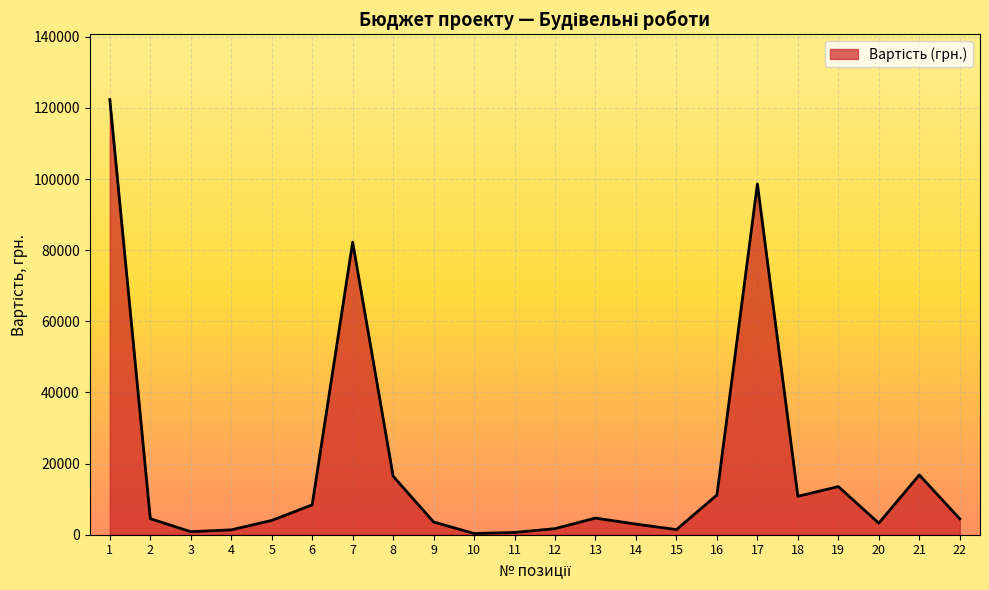

What is the change in value from 1 to 18?

-111564.0